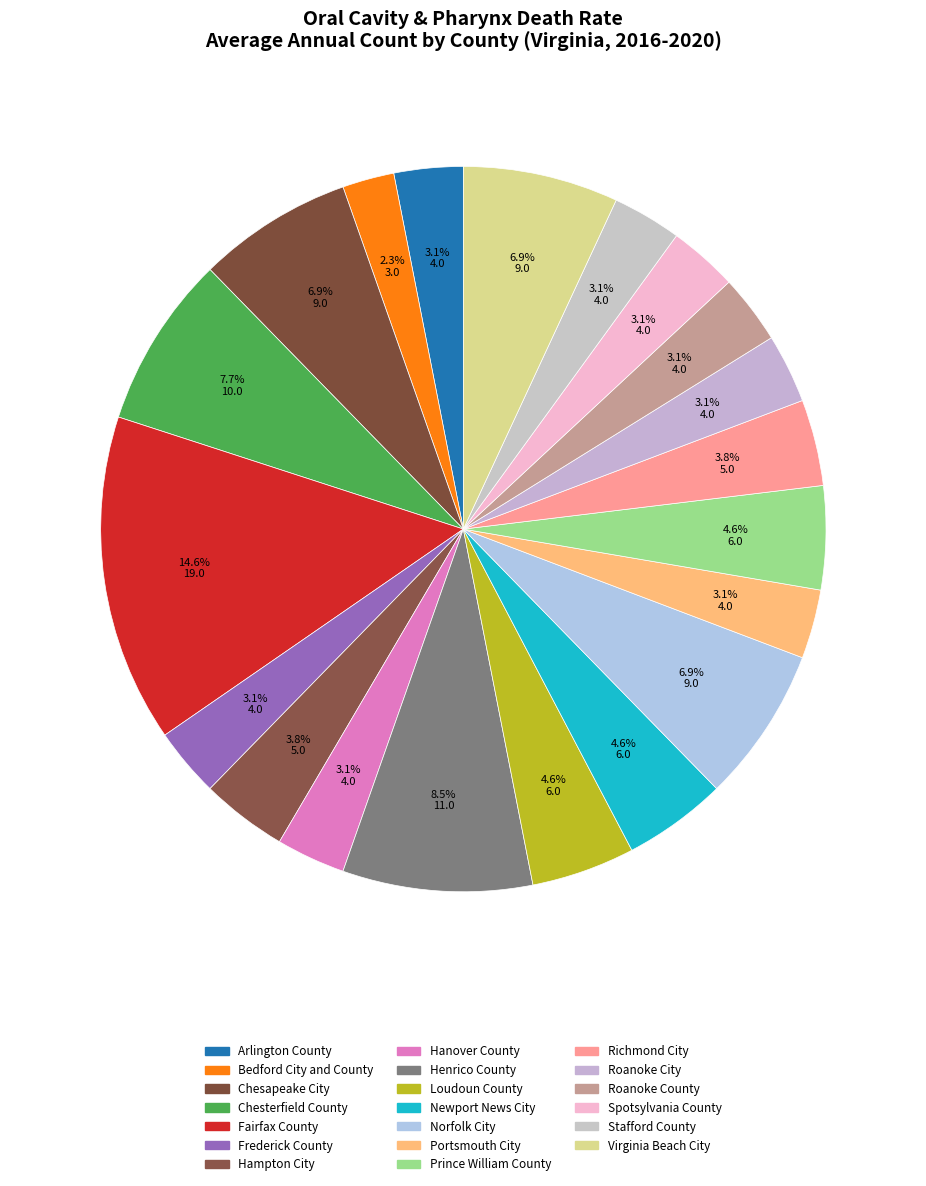

True or false: Prince William County accounts for 5% of the total.

True